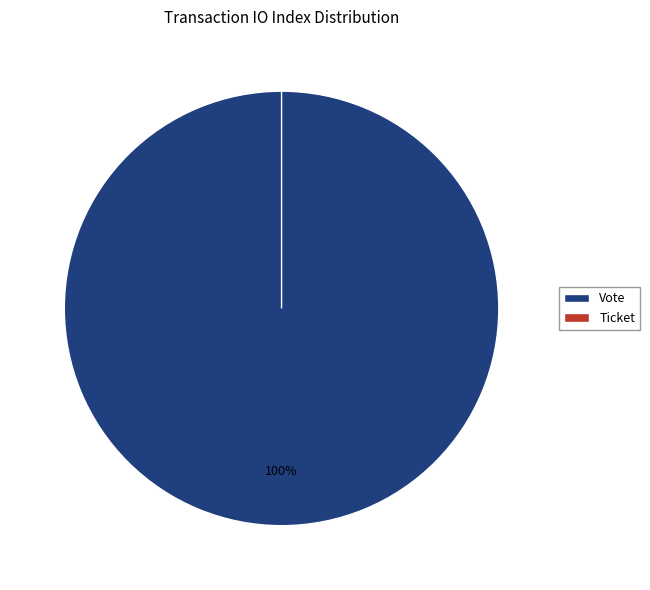

What is the change in value from Vote to Ticket?

-1